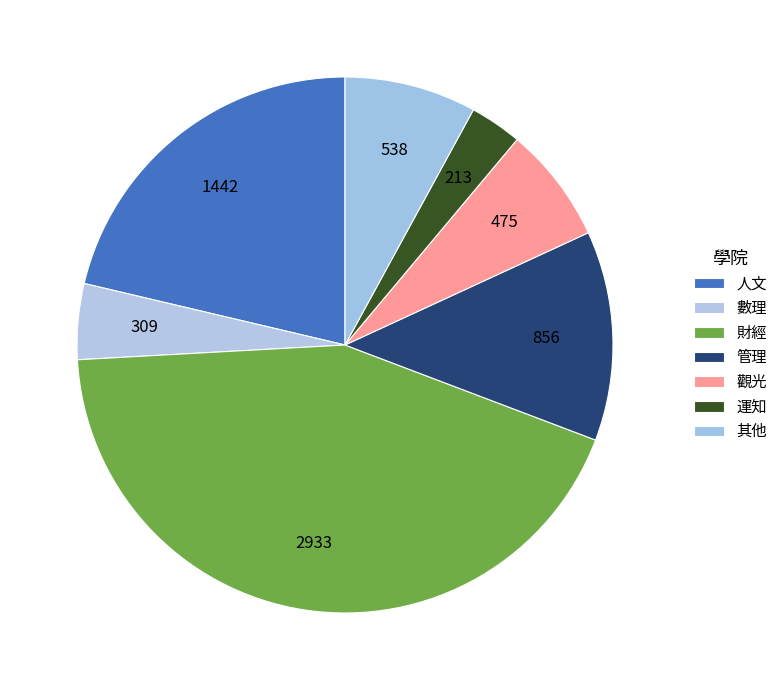

Approximately how many times larger is the value at 數理 compared to 人文?

0.2